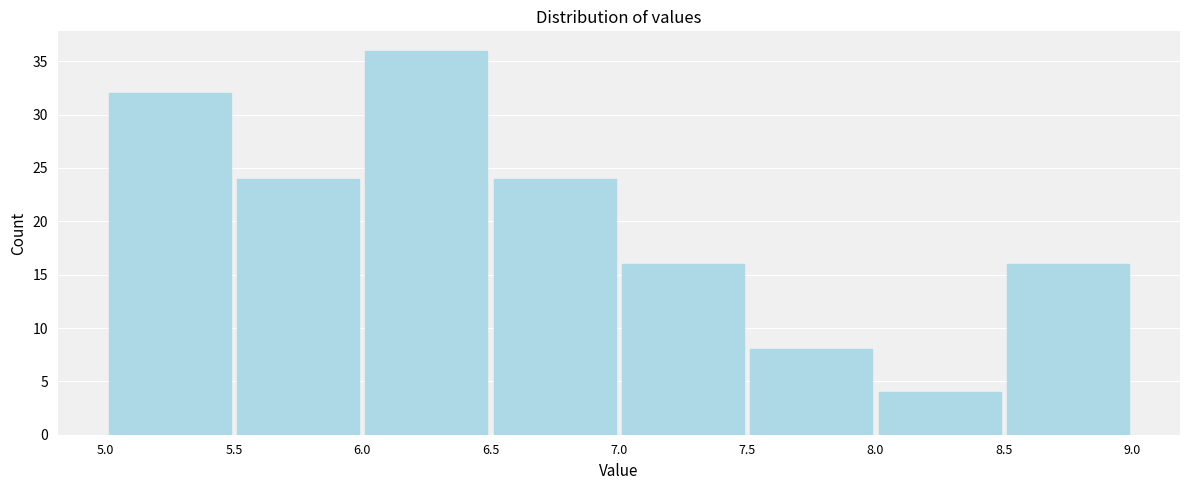

What is the height of the bar covering 8.5 to 9.0 on the x-axis? The values are not printed on the chart, so give them approximately, as read against the axis.

16